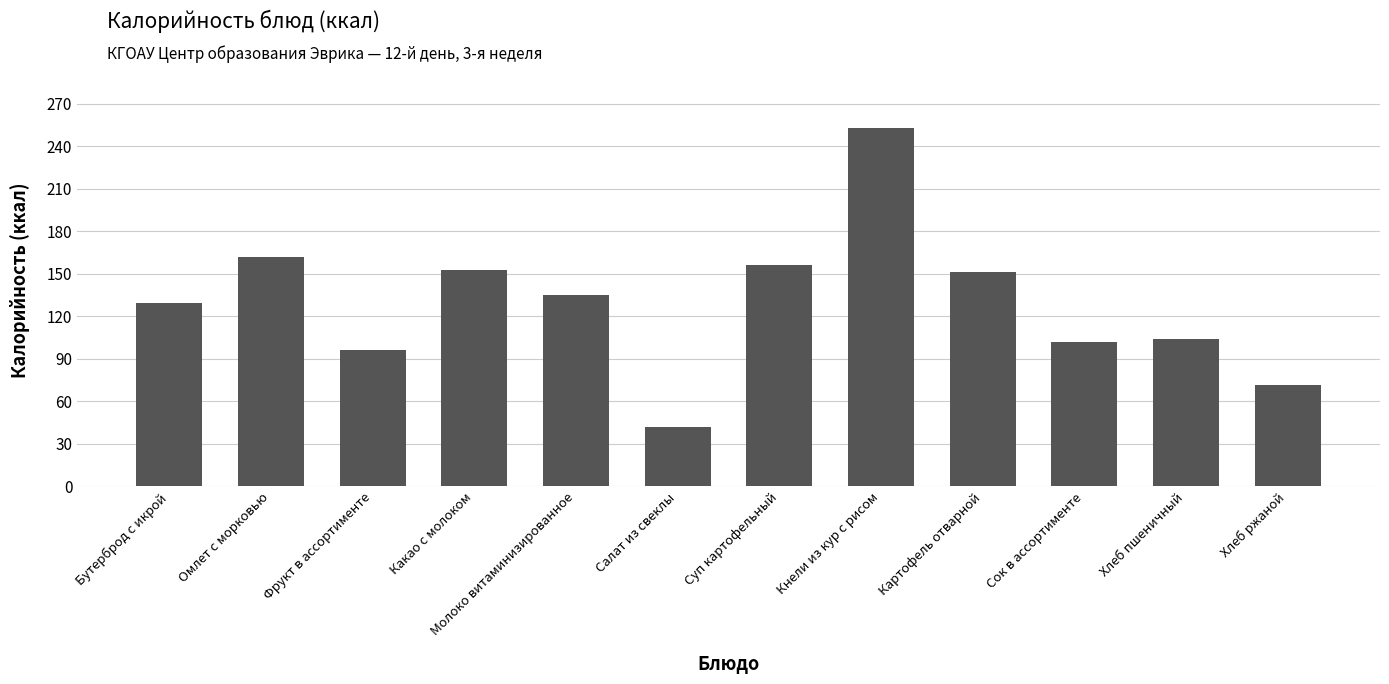

What is the smallest value displayed?

41.7